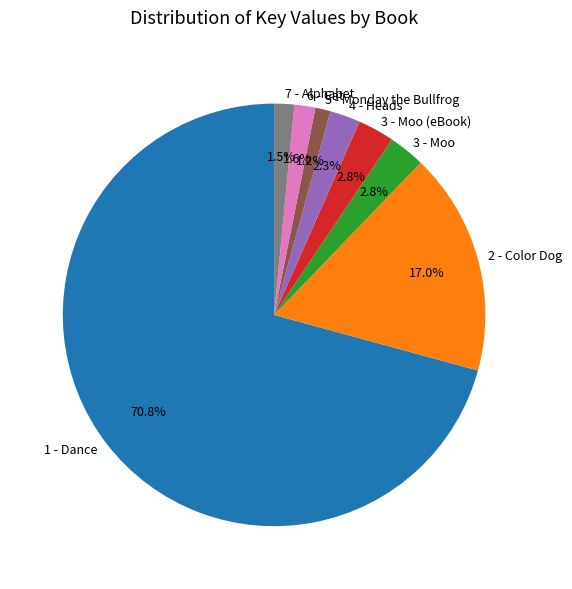

Is there any slice that represents more than half of the pie?

Yes